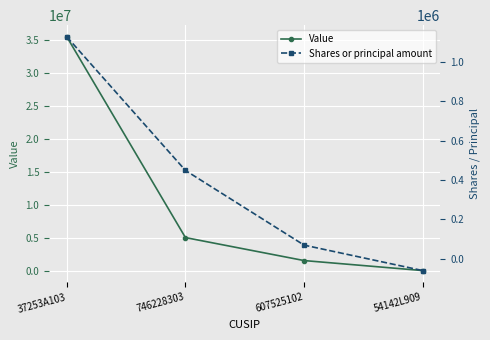

At which category does the chart reach its minimum across all series?

54142L909